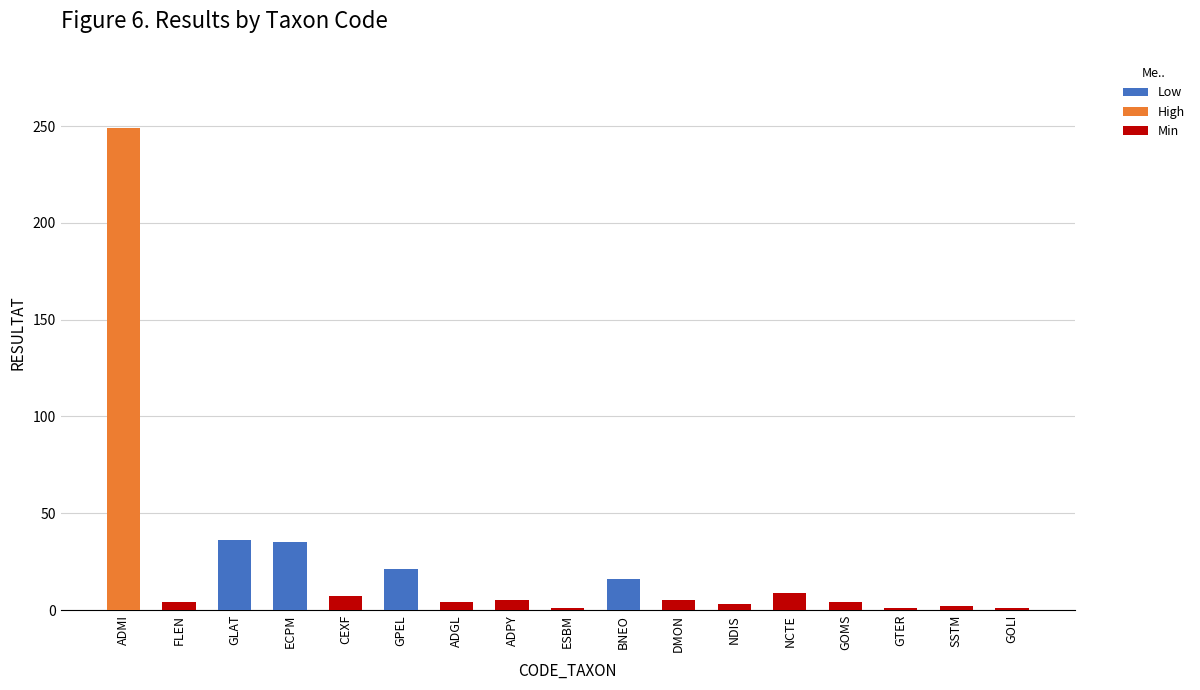

At which label does the data first exceed 5?

ADMI